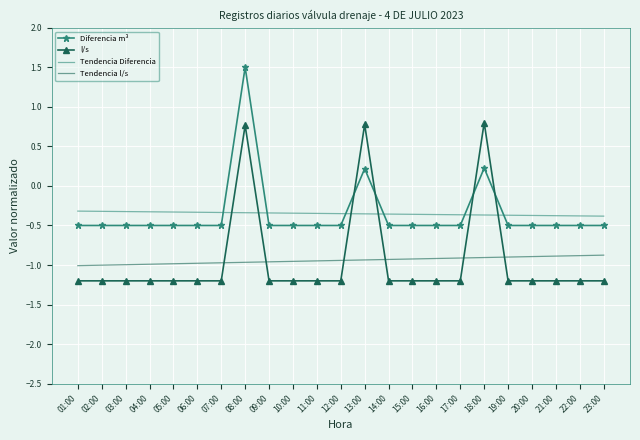

True or false: Tendencia l/s has a value of -0.9 at 14:00.

True